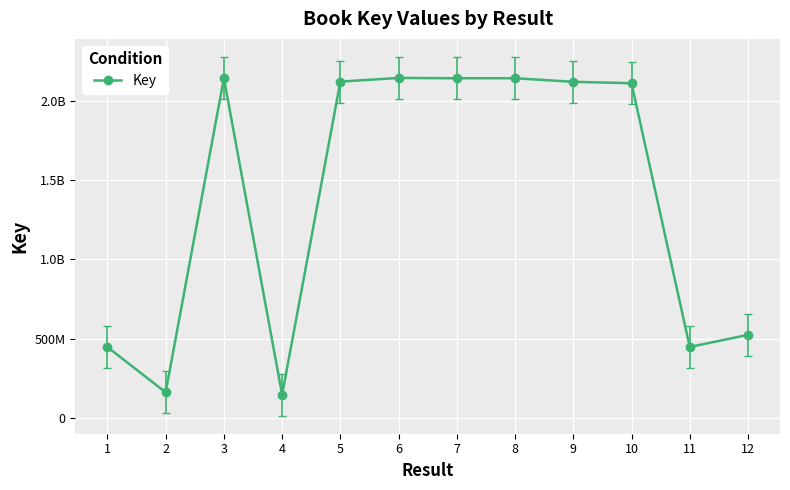

Where is the first local minimum?

2